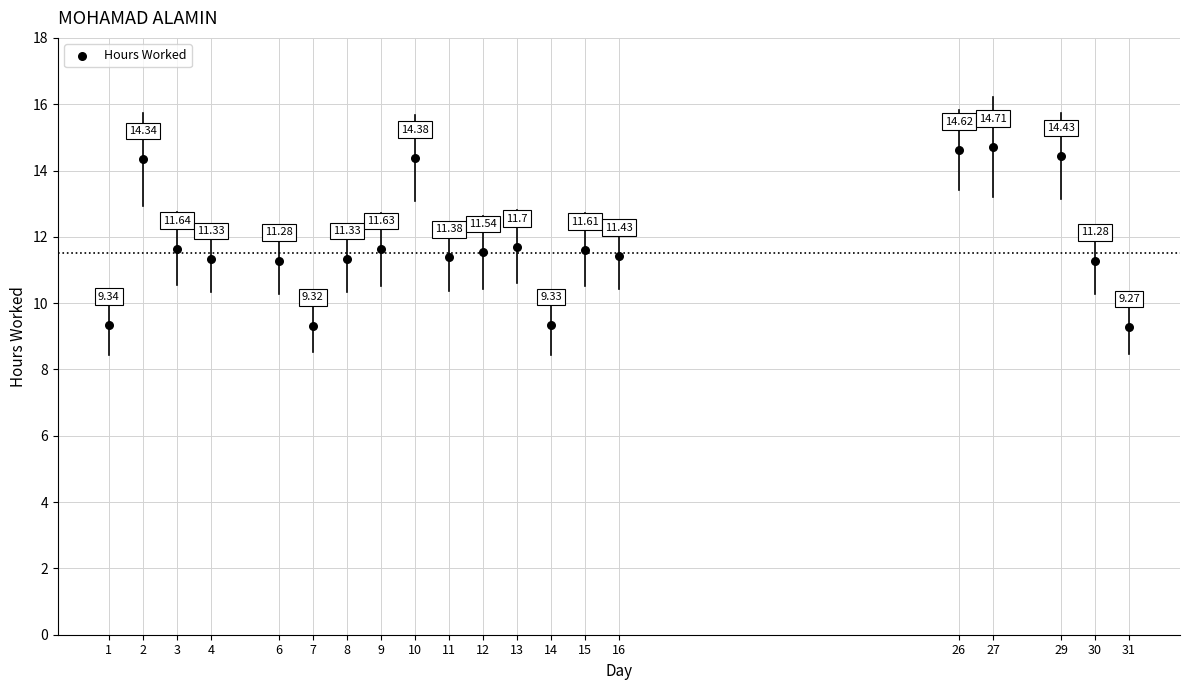

What is the range of Y values (max minus min)?

5.4